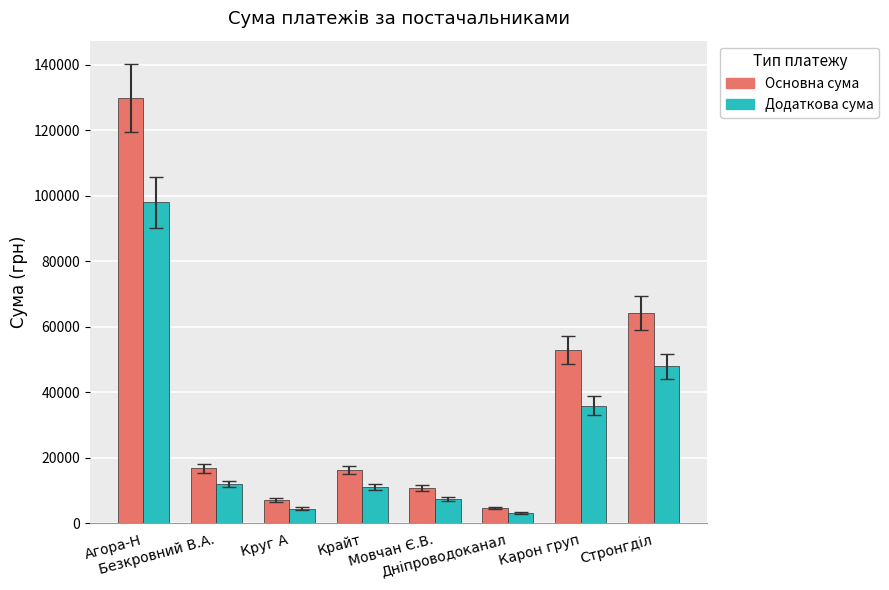

What is the maximum value for Основна сума?

130000